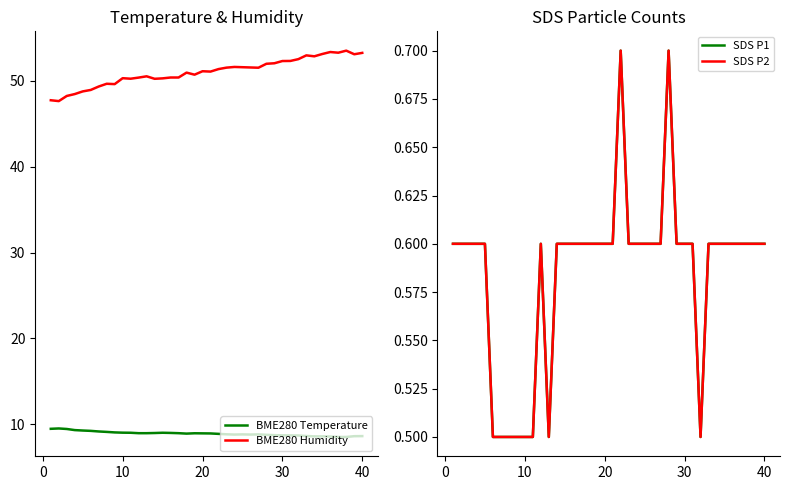

True or false: SDS P2 and BME280 Temperature cross at least once.

False